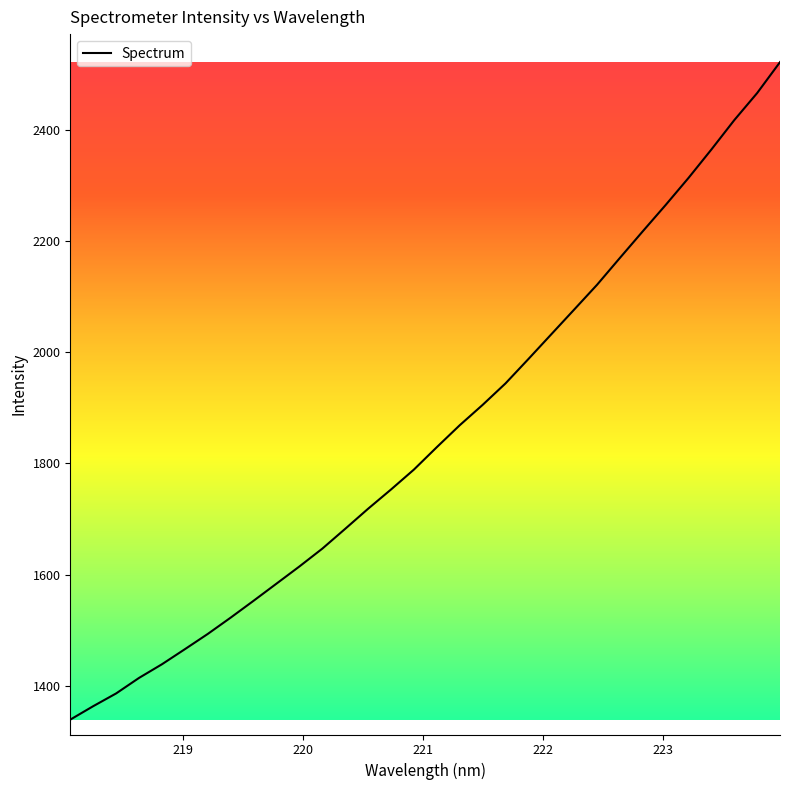

How many lines are shown in the chart?

1